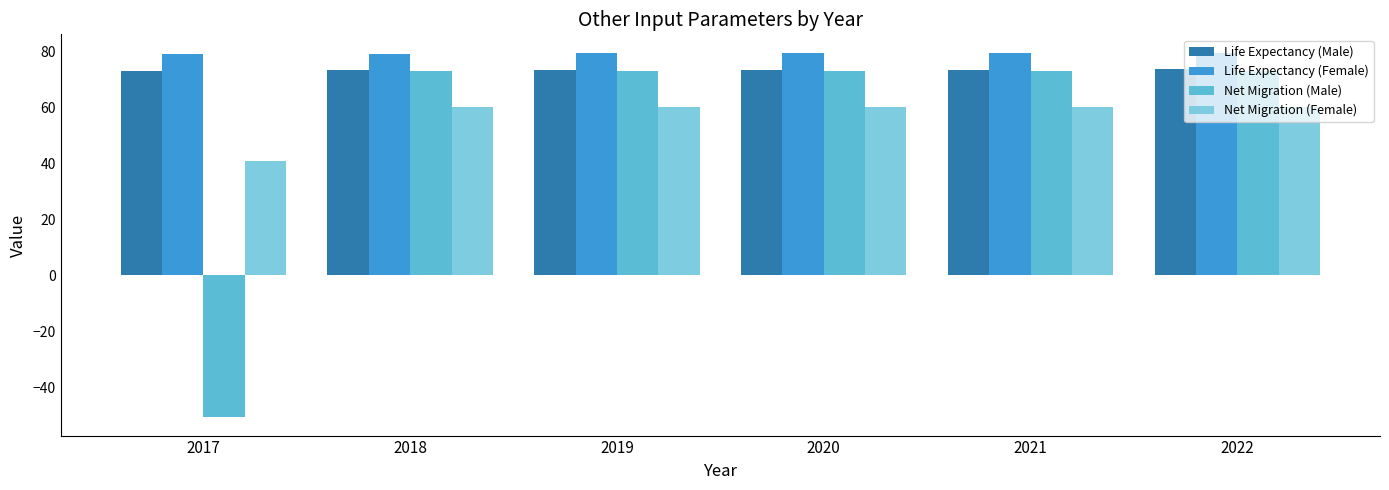

What is the value of the Net Migration (Male) bar at the 4th from the left?

73.0